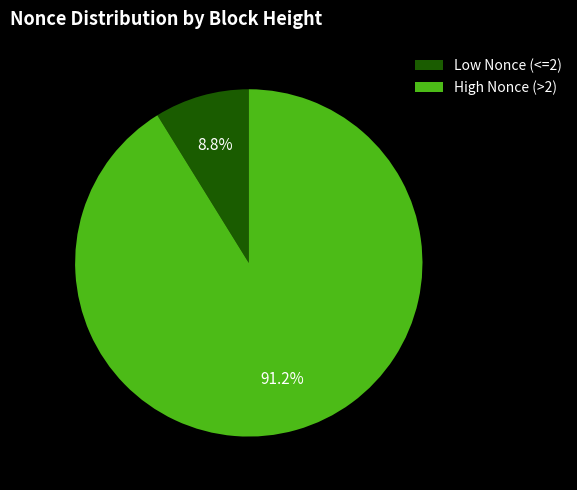

To the nearest percent, what is the difference between the largest and smallest slice percentages?

82%